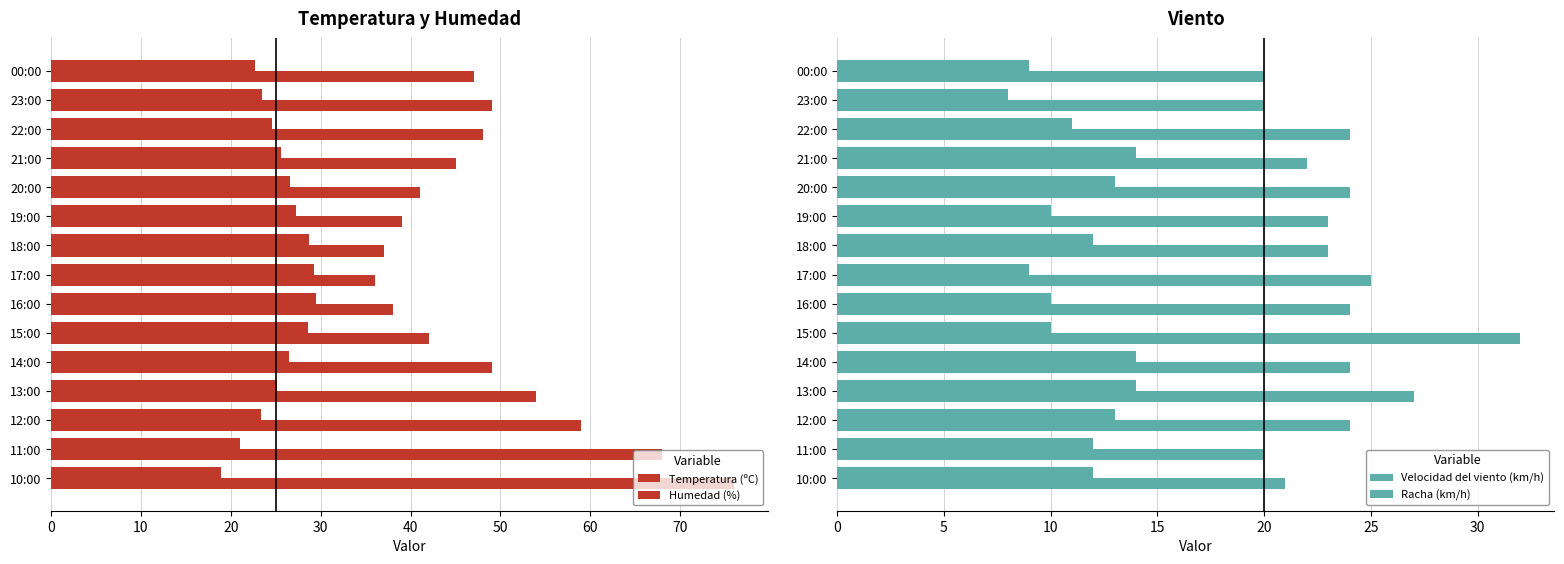

At 20:00, list the series in order from smallest to largest.

Velocidad del viento (km/h), Racha (km/h), Temperatura (ºC), Humedad (%)